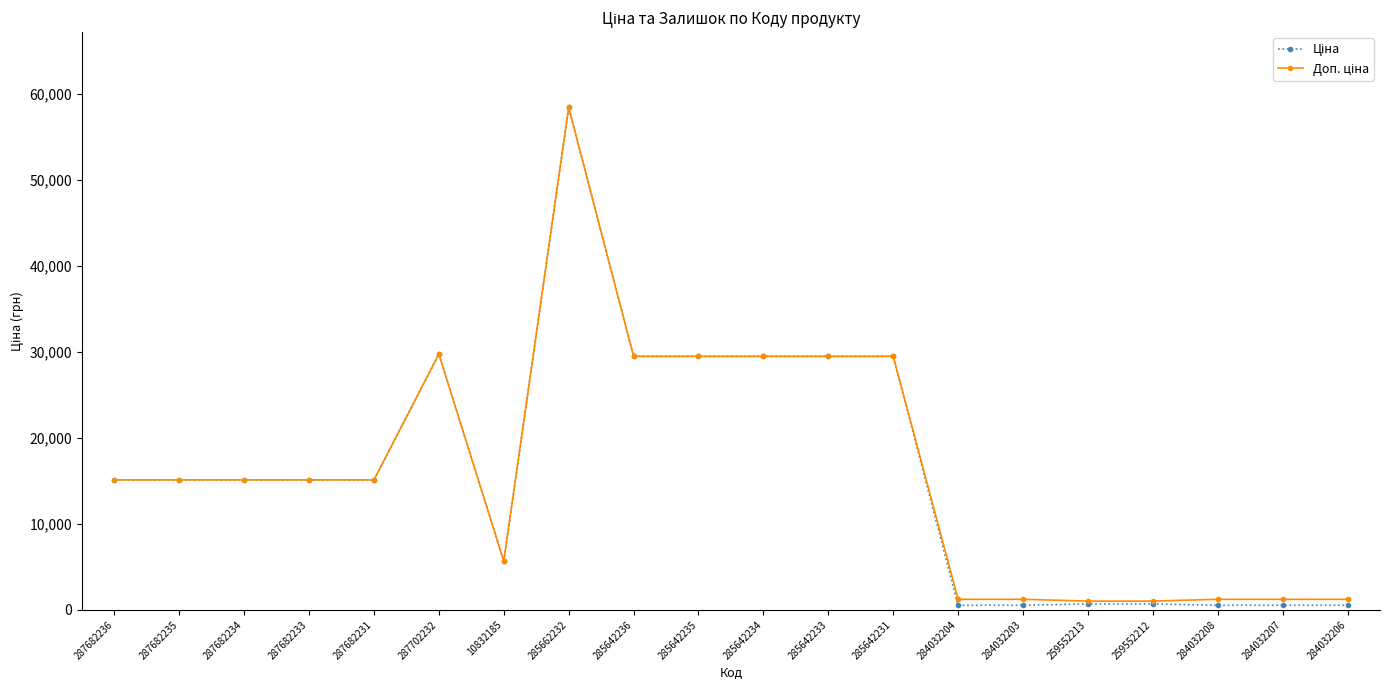

At how many categories does at least one series exceed 55098?

1